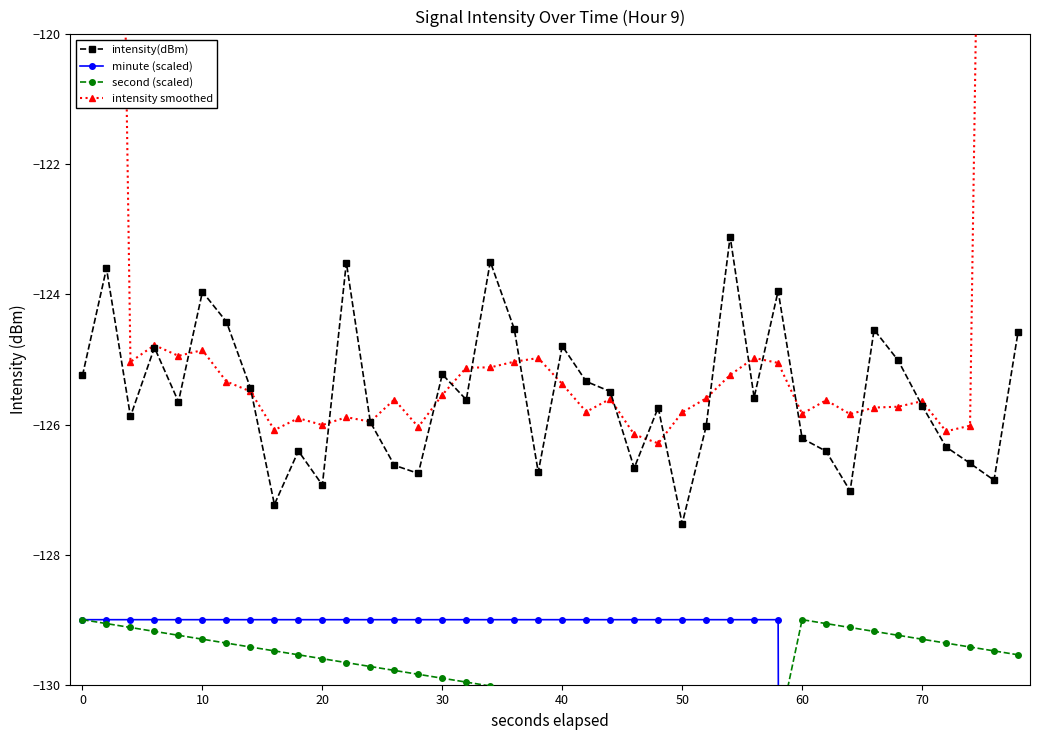

True or false: intensity(dBm) has a value of -124.0 at 10.

True